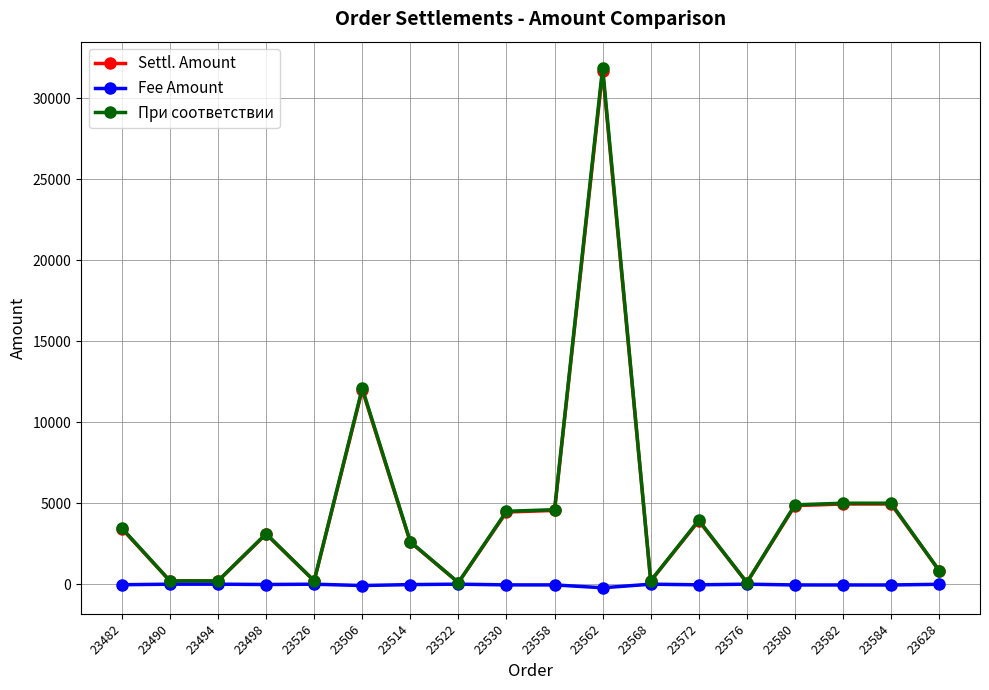

True or false: Settl. Amount has a value of 4455.0 at 23530.

True